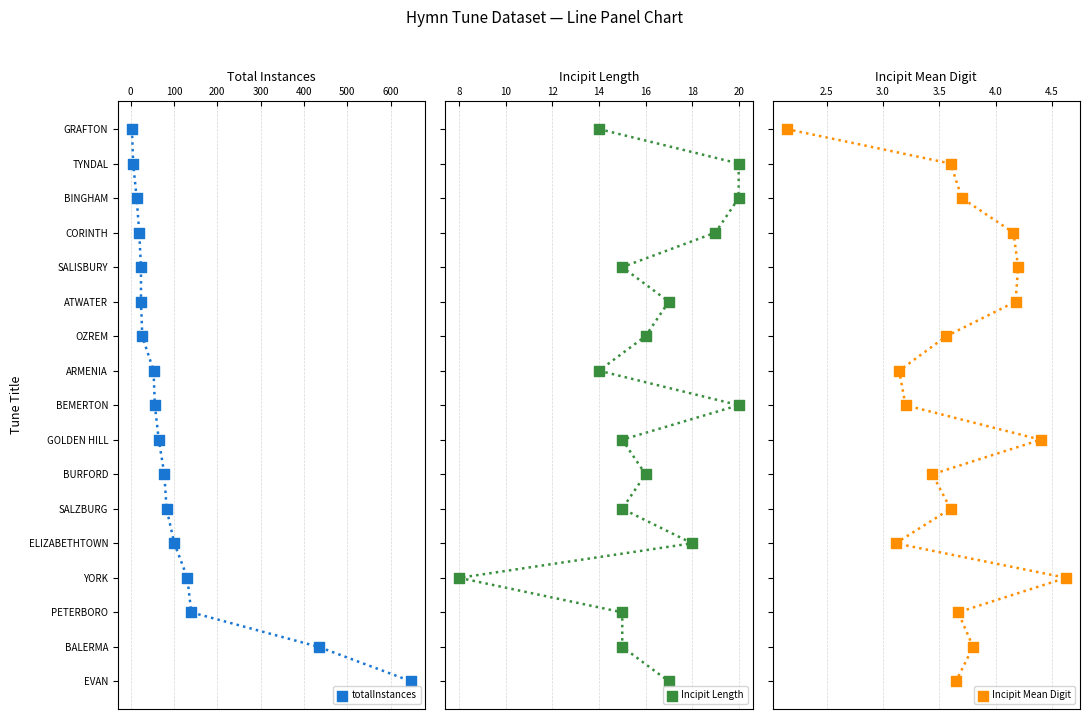

Is the value of Incipit Mean Digit at 500 greater than the value of Incipit Length at 400?

Yes